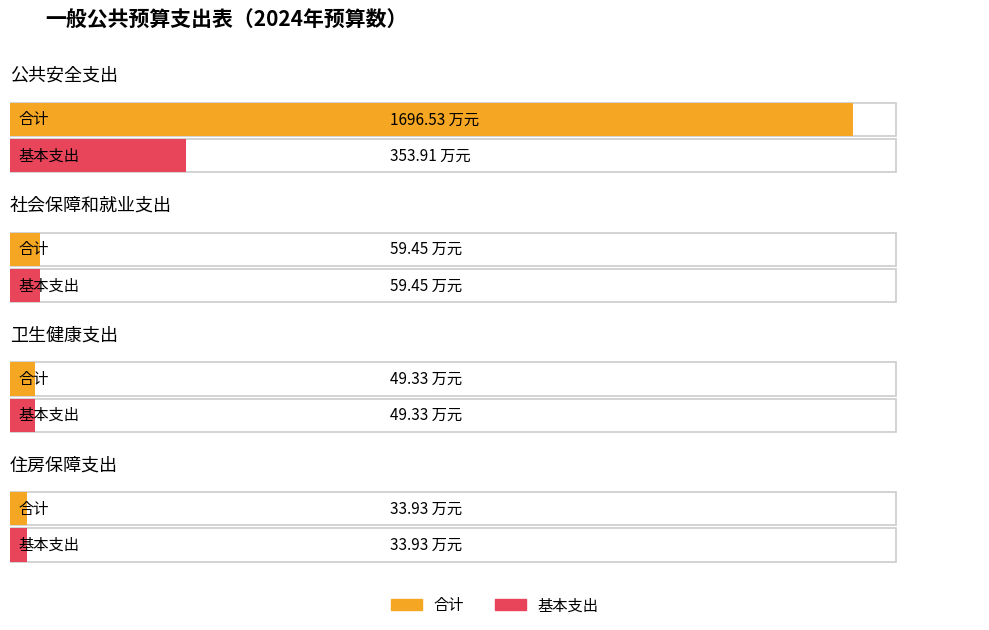

Where is 合计 nearest to the value 865?

社会保障和就业支出